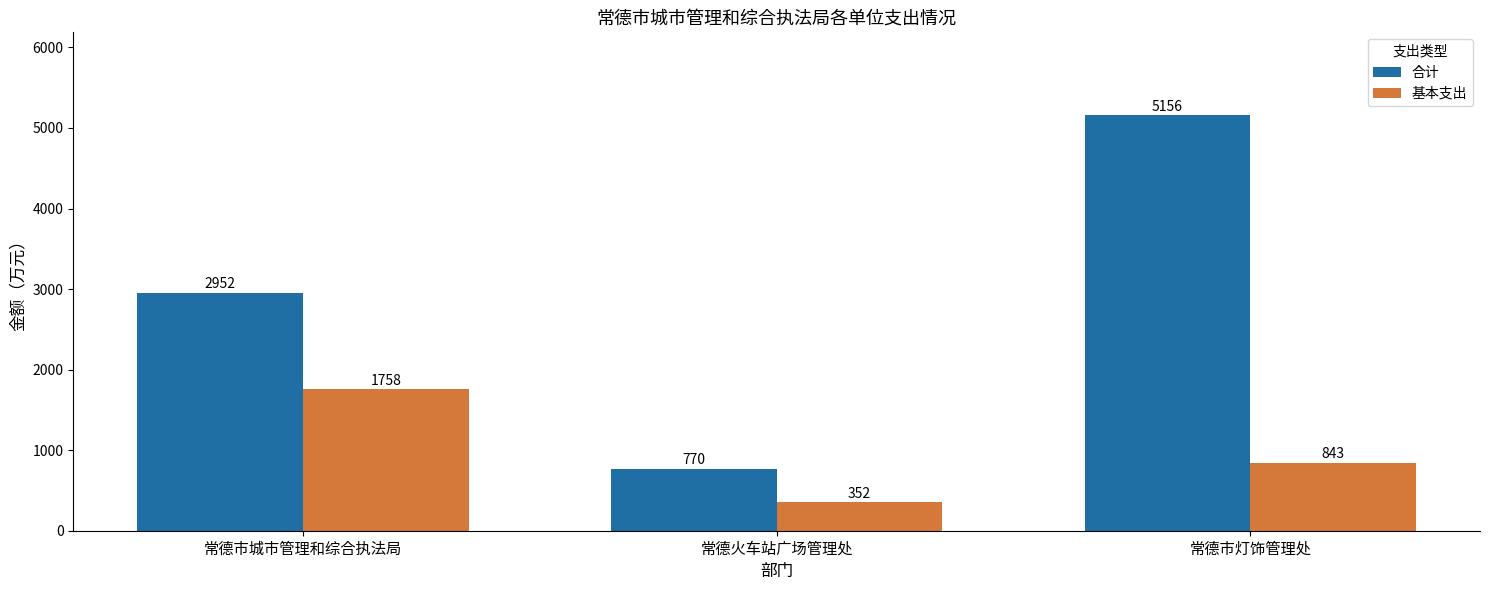

The value of 合计 at 常德火车站广场管理处 is 769.8. True or false?

True